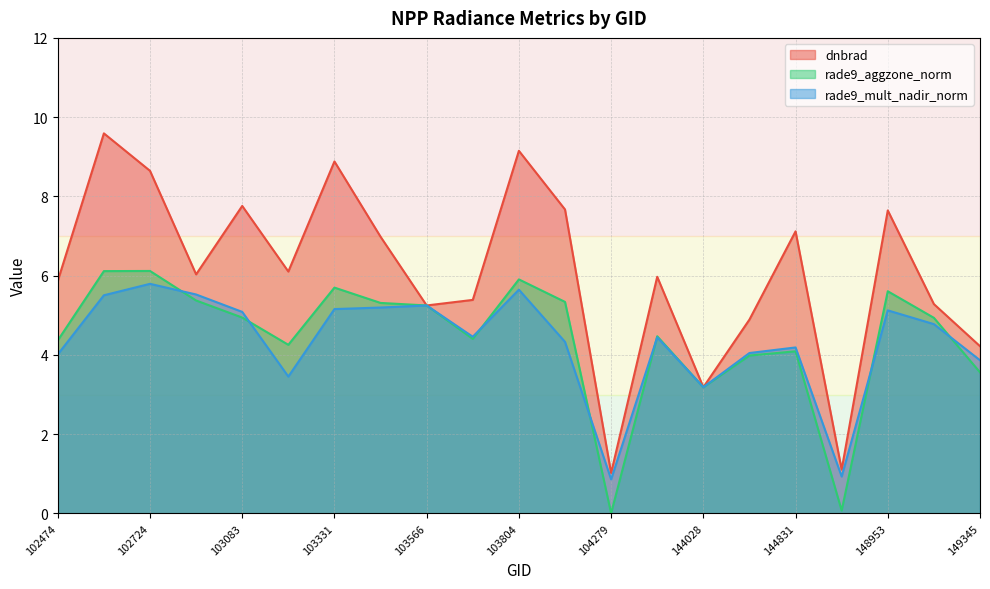

How many lines are shown in the chart?

3